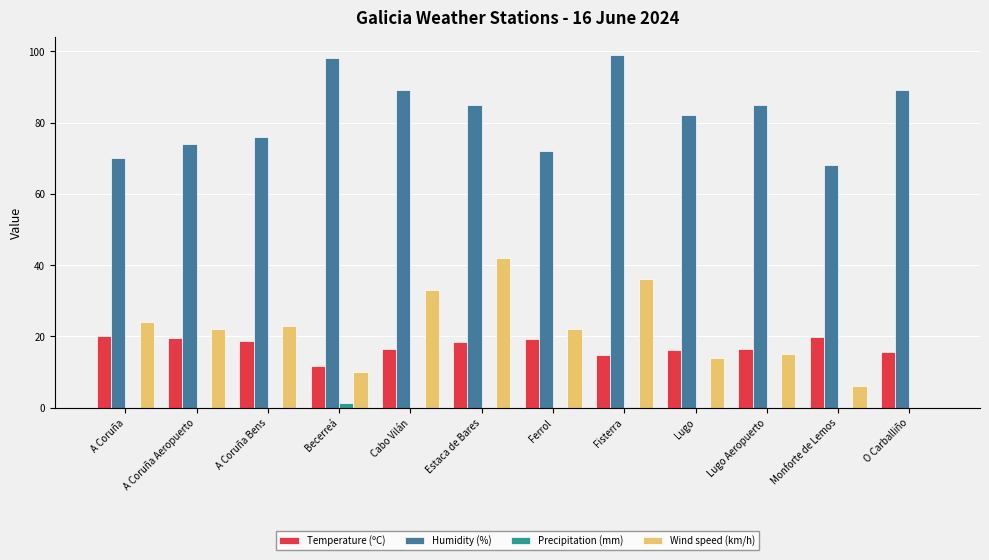

At which label does Temperature (ºC) first exceed 18?

A Coruña